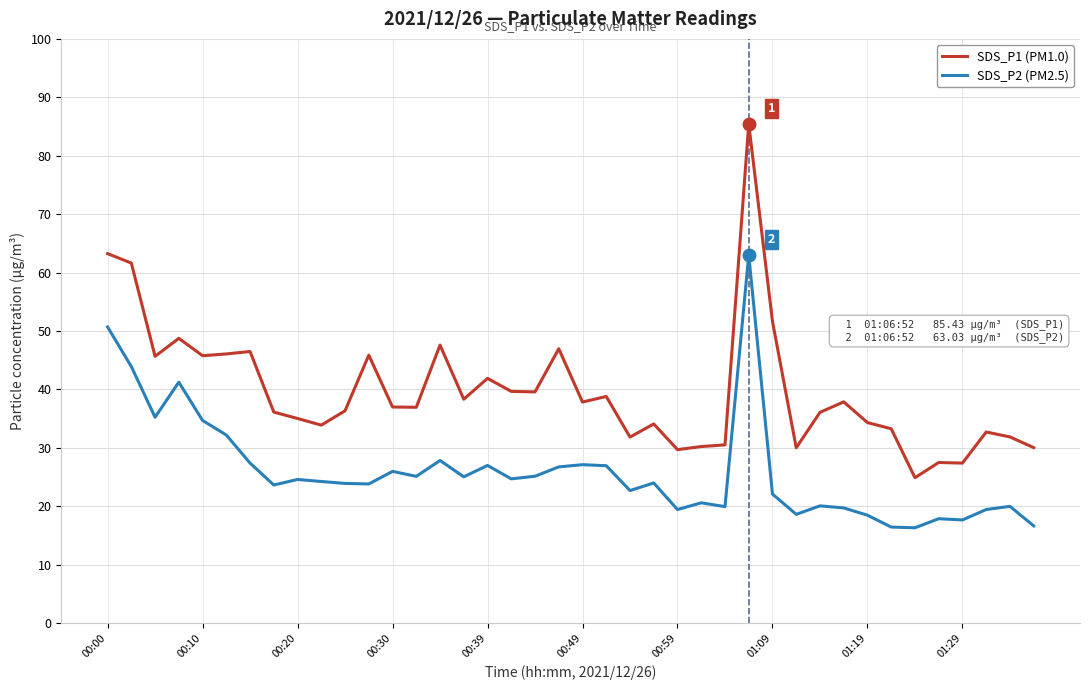

What is the maximum value for SDS_P2 (PM2.5)?

63.0